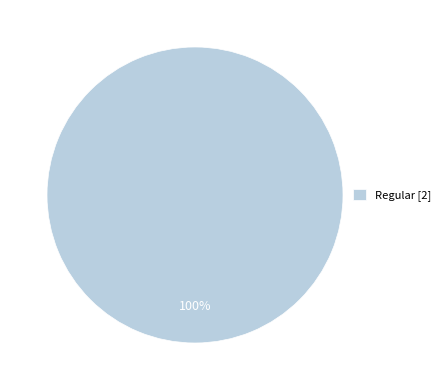

How many slices are in this pie chart?

1